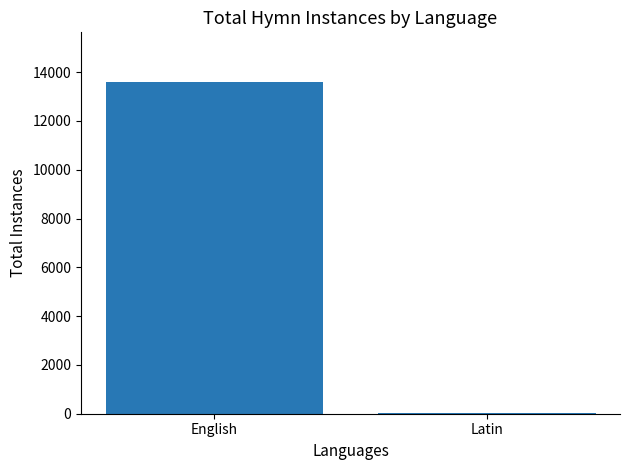

True or false: the data shows 21184 at English.

False